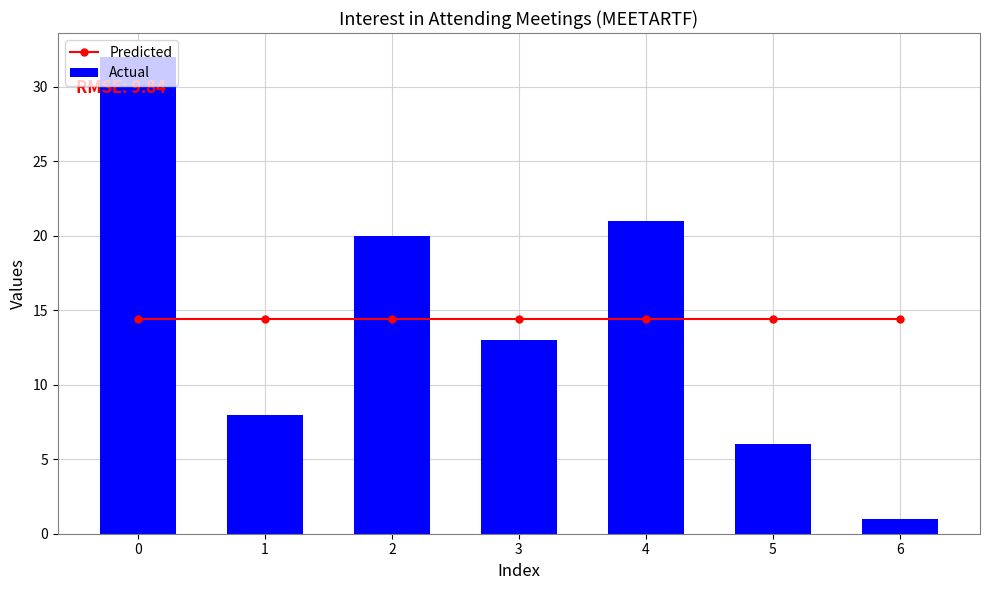

What is the smallest value displayed?

1.0